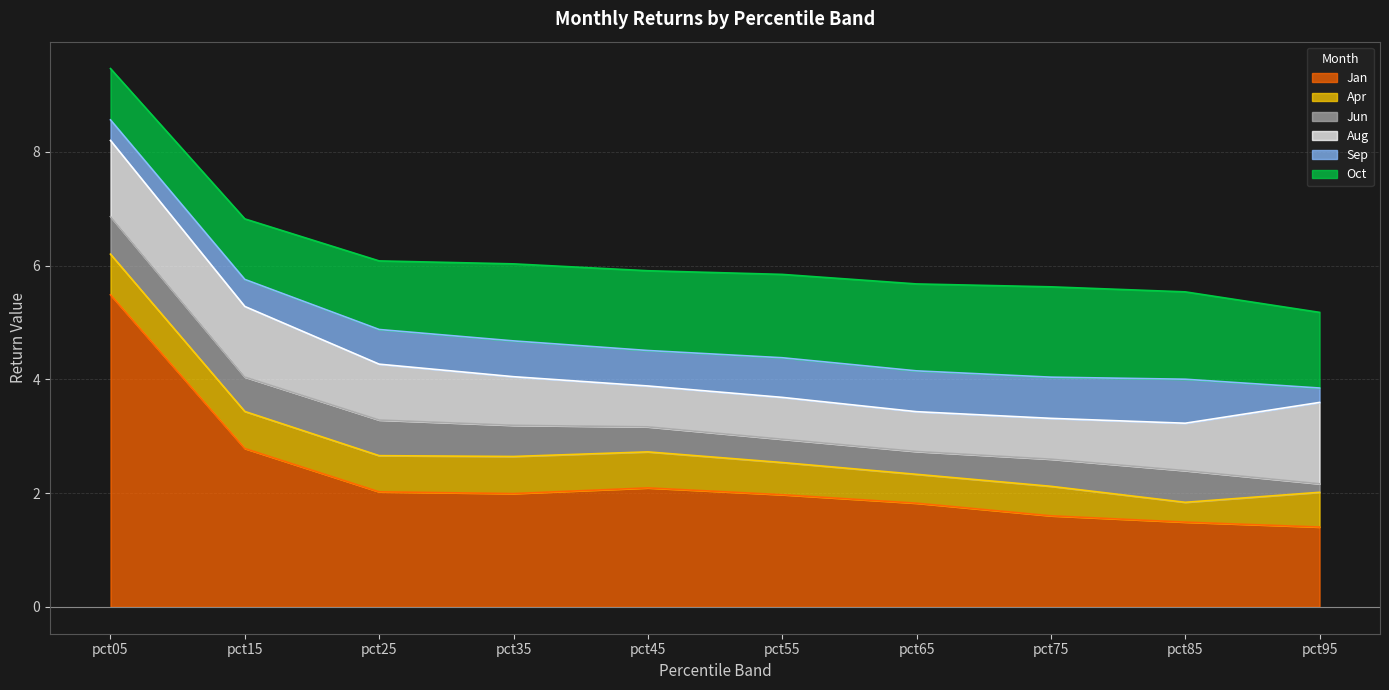

What is the value of the Aug point at the 4th from the left?

0.9